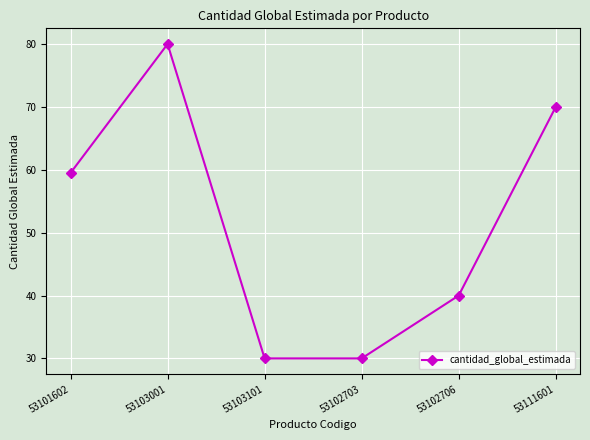

What is the value of the 5th point from the left?

40.0